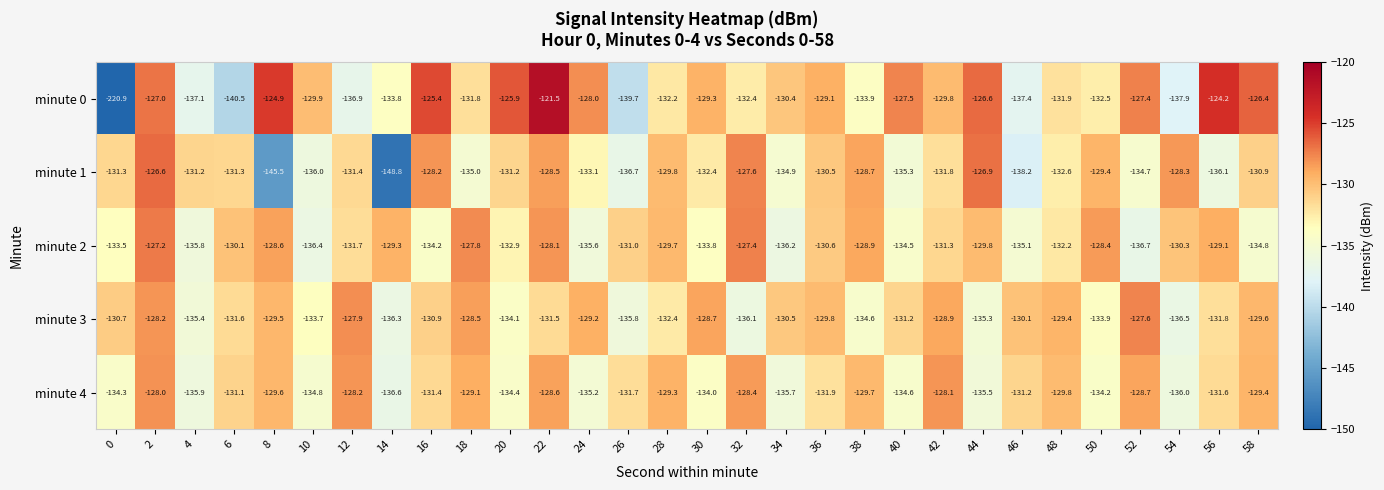

Is the value of minute 1 at 8 greater than the value of minute 4 at 30?

No